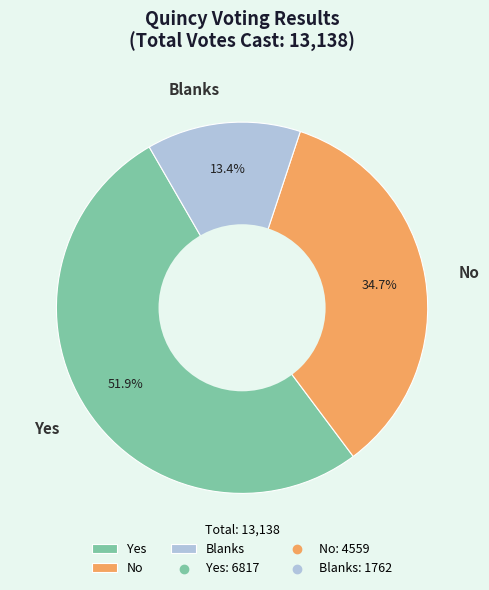

How much of the chart is everything except No?

65.3%